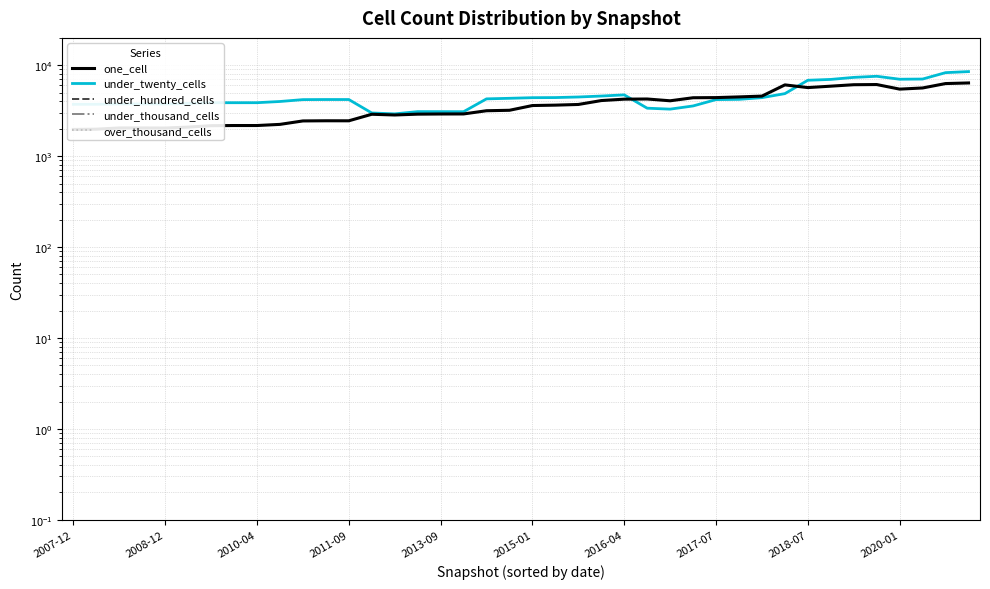

How many series are shown in this chart?

5